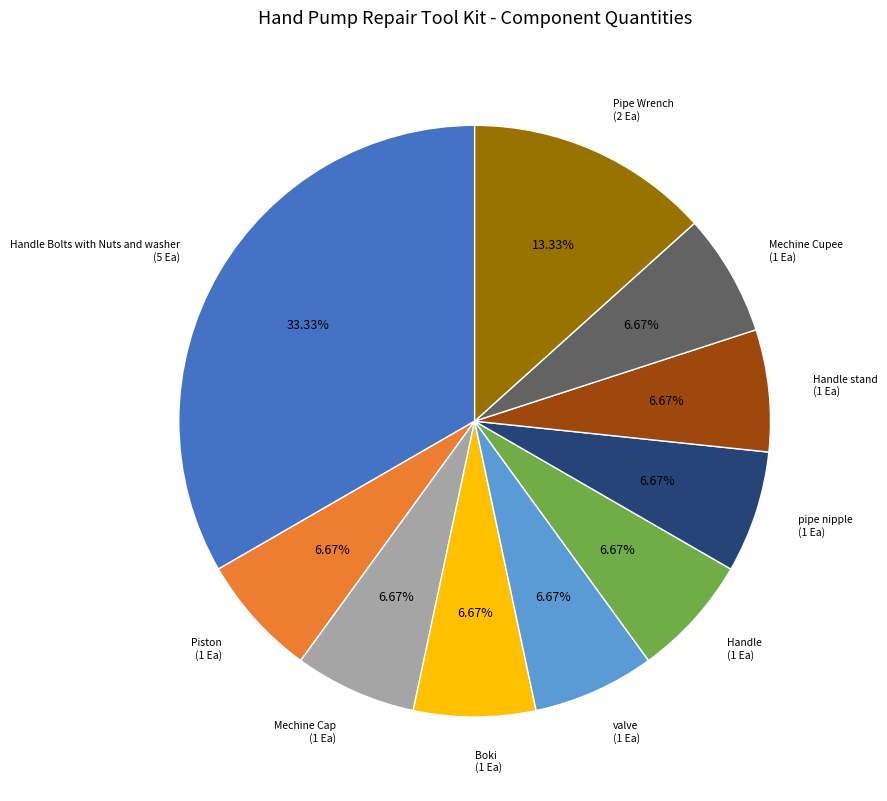

Approximately how many times larger is the value at Mechine Cupee compared to Pipe Wrench?

0.5